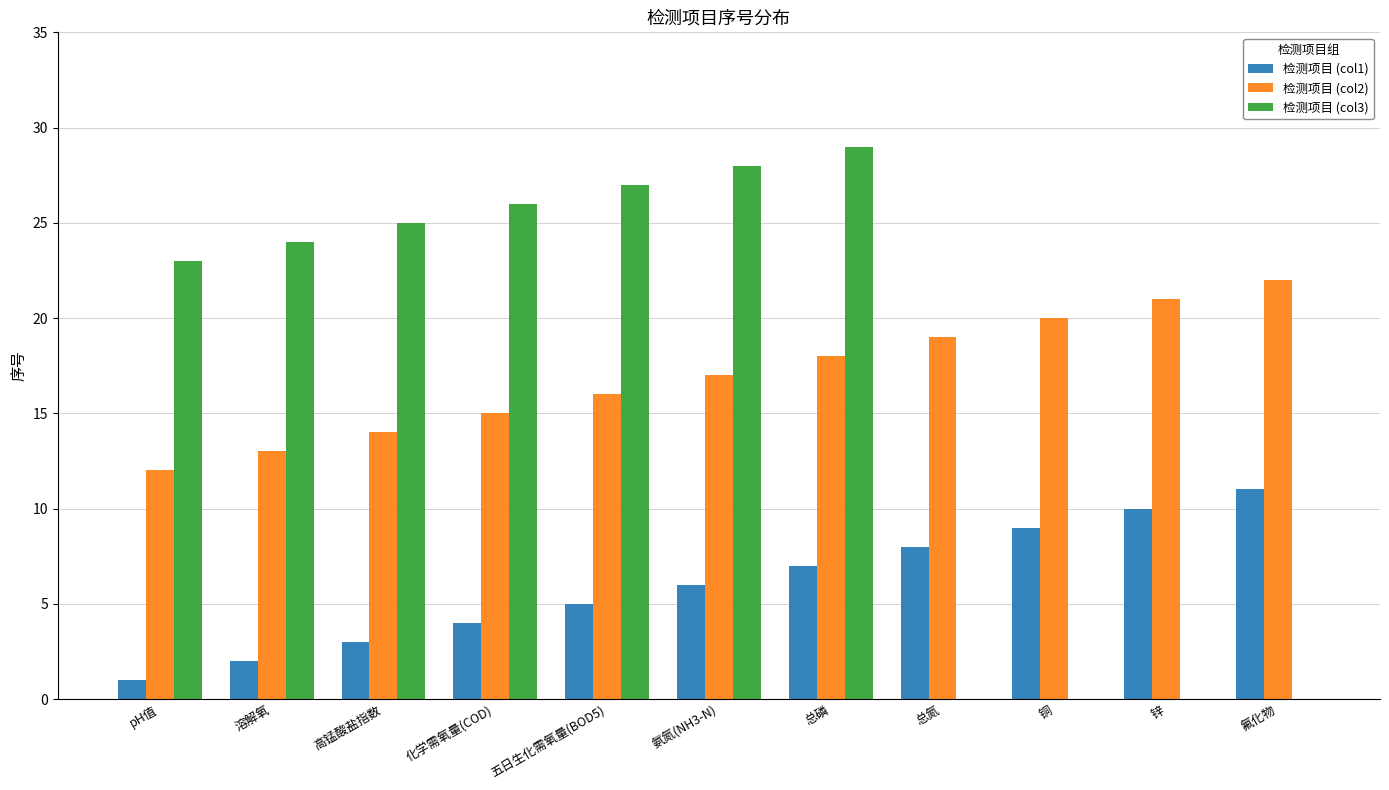

What is the difference between the 检测项目 (col3) values at 锌 and 五日生化需氧量(BOD5)?

27